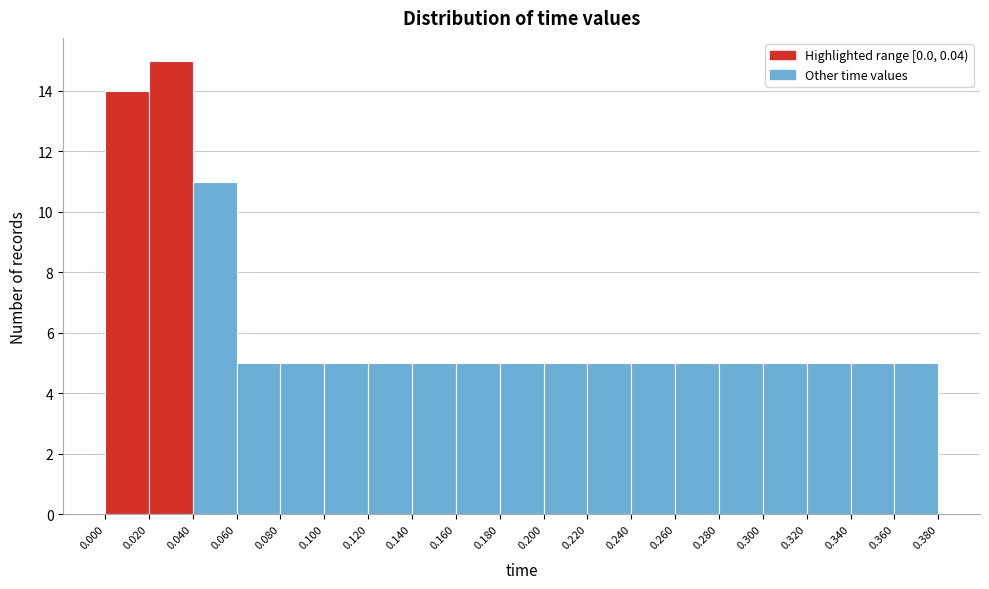

Reading left to right, transcribe this chart: for each bar, give the range it covers on the x-axis and its height. The values are not printed on the chart, so give them approximately, as read against the axis.

0.000 to 0.020: 14
0.020 to 0.040: 15
0.040 to 0.060: 11
0.060 to 0.080: 5
0.080 to 0.100: 5
0.100 to 0.120: 5
0.120 to 0.140: 5
0.140 to 0.160: 5
0.160 to 0.180: 5
0.180 to 0.200: 5
0.200 to 0.220: 5
0.220 to 0.240: 5
0.240 to 0.260: 5
0.260 to 0.280: 5
0.280 to 0.300: 5
0.300 to 0.320: 5
0.320 to 0.340: 5
0.340 to 0.360: 5
0.360 to 0.380: 5